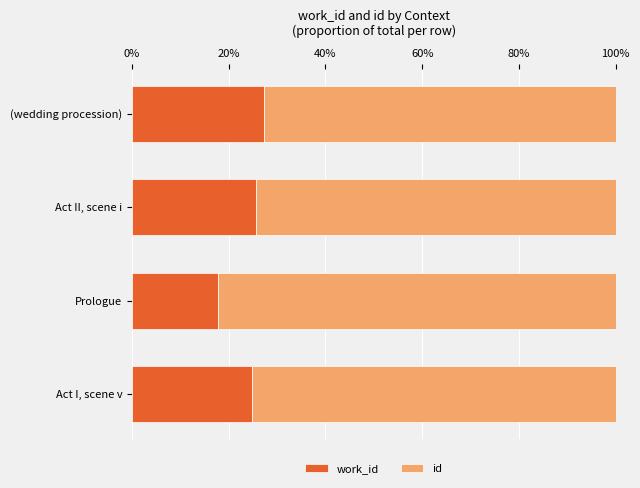

What is the total value across all series at Prologue?

100.0